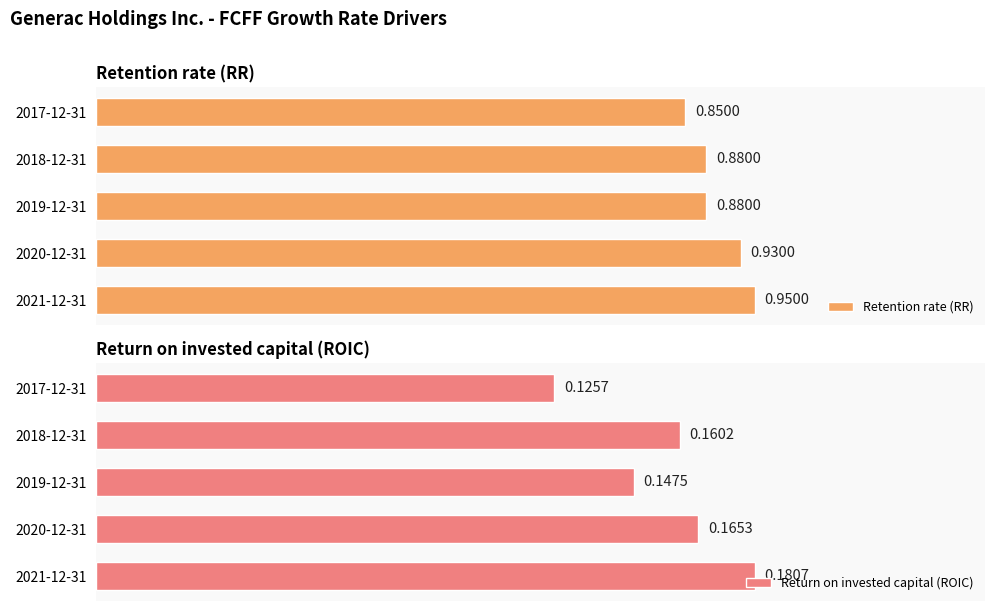

List the labels in order of Return on invested capital (ROIC) value, smallest first.

2017-12-31, 2019-12-31, 2018-12-31, 2020-12-31, 2021-12-31